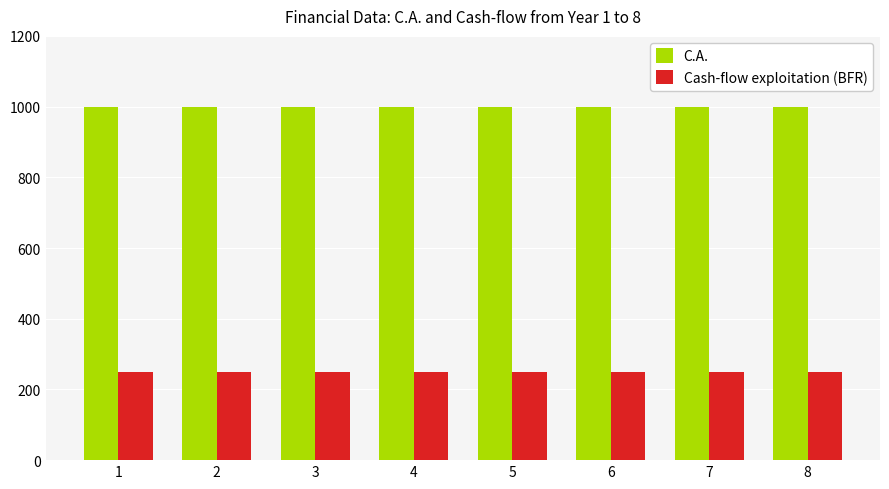

How many distinct data groups are displayed?

2